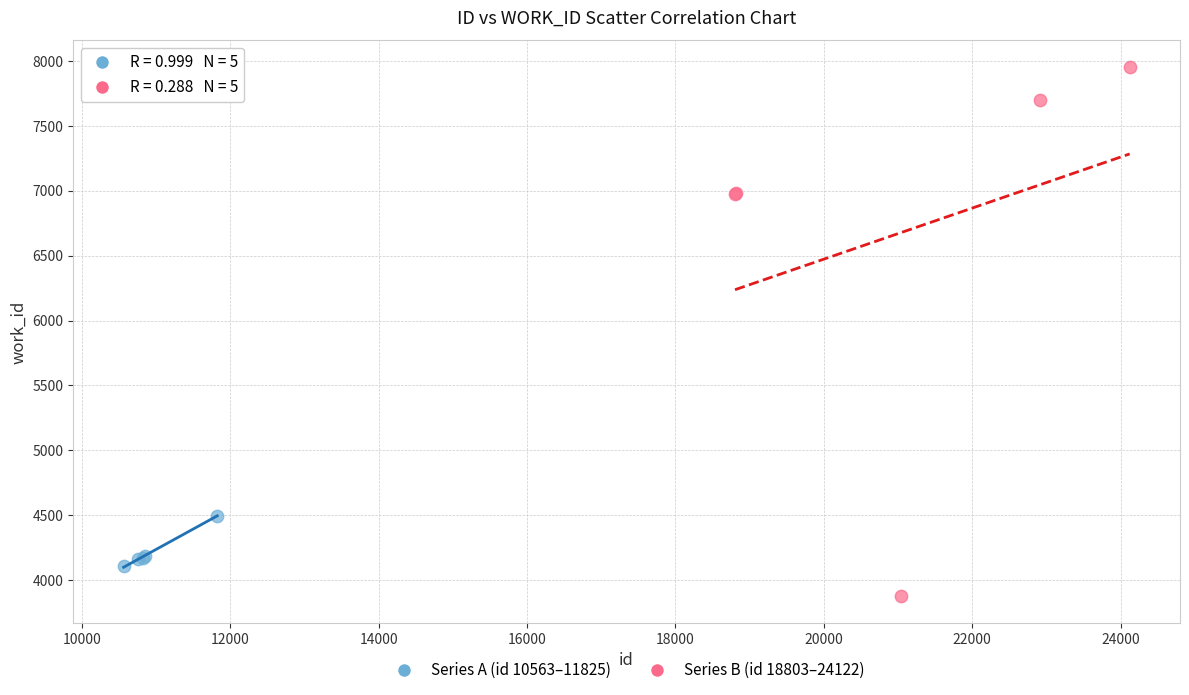

Which series reaches the maximum Y coordinate?

Series B (id 18803–24122)